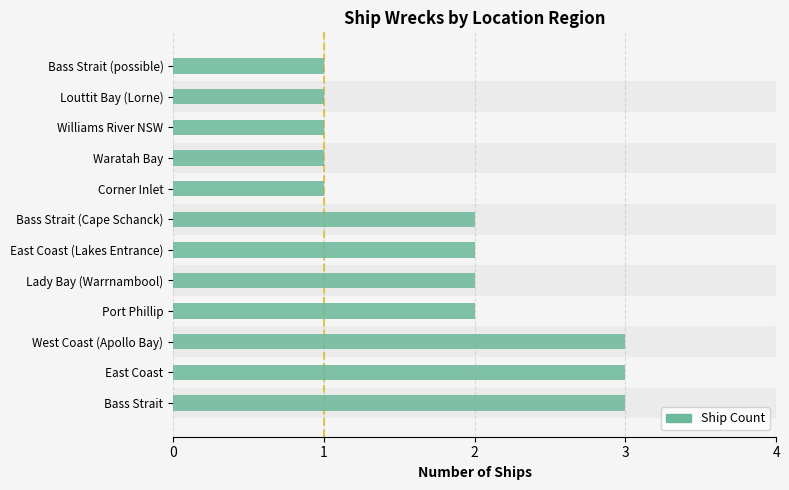

How many bars are there in total?

12